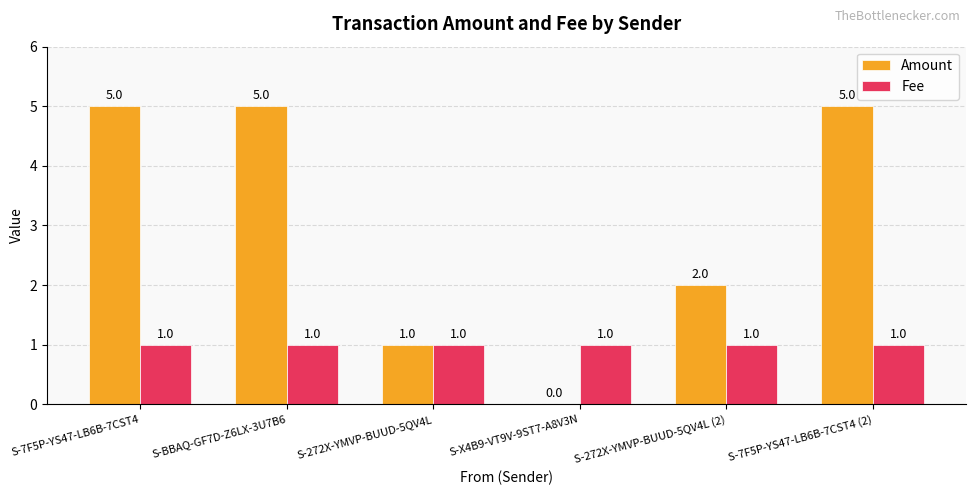

How many categories are shown in the chart?

6